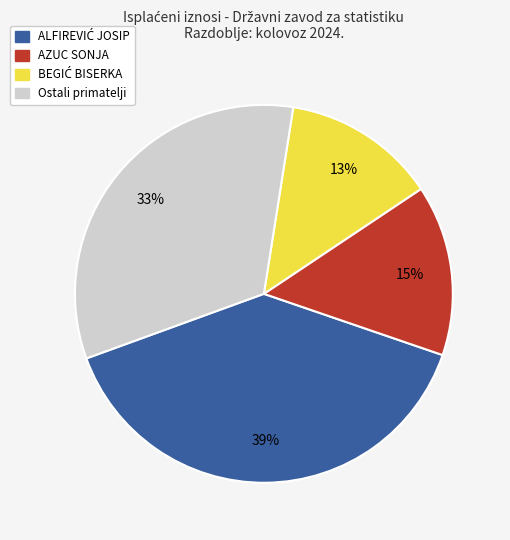

To the nearest percent, what is the average slice percentage?

25%